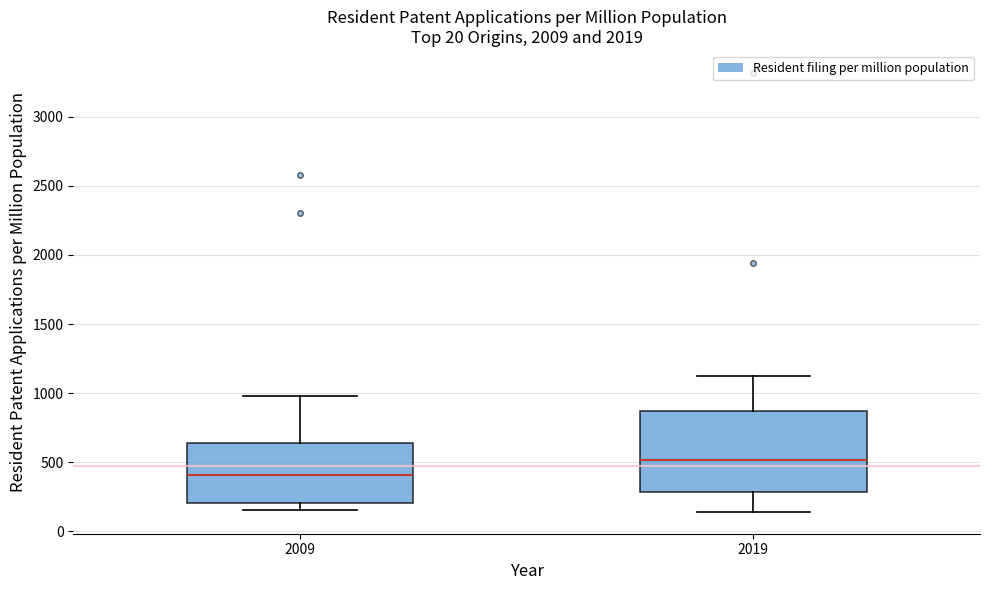

Comparing the boxes themselves (not the whiskers), which one is the tallest?

2019